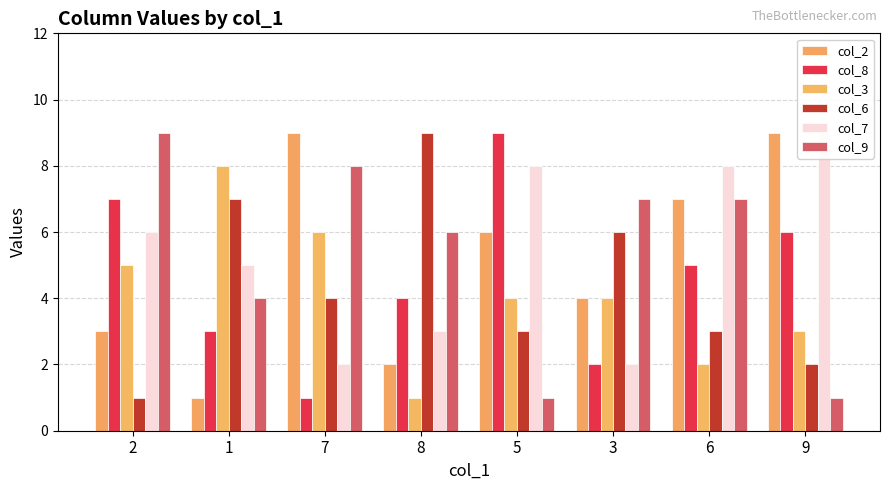

At which category is the sum across all series the highest?

6